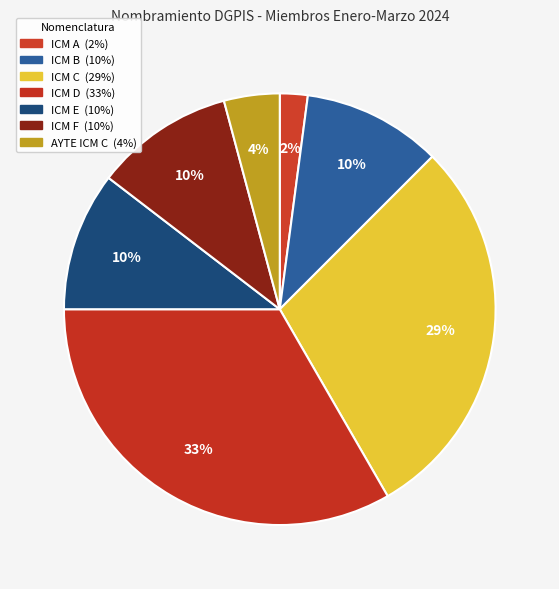

Which slice is the largest?

ICM D